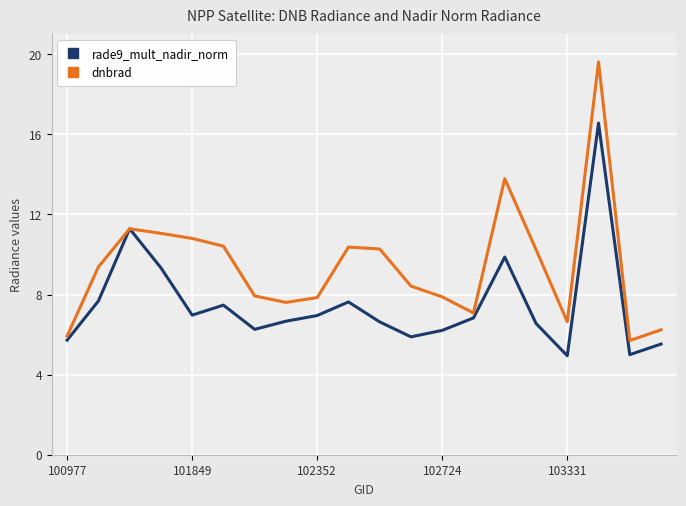

Which series has the largest total across all categories?

dnbrad